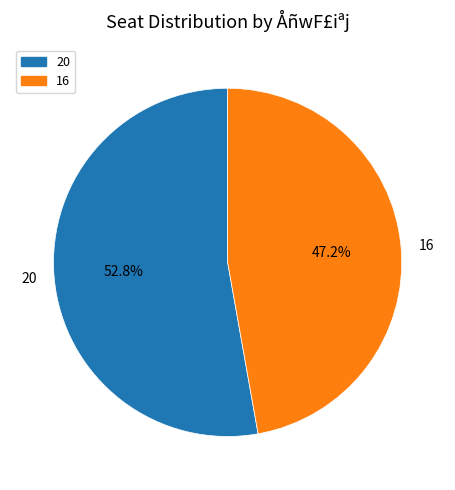

Is it true that 16 is 47% of the pie?

True